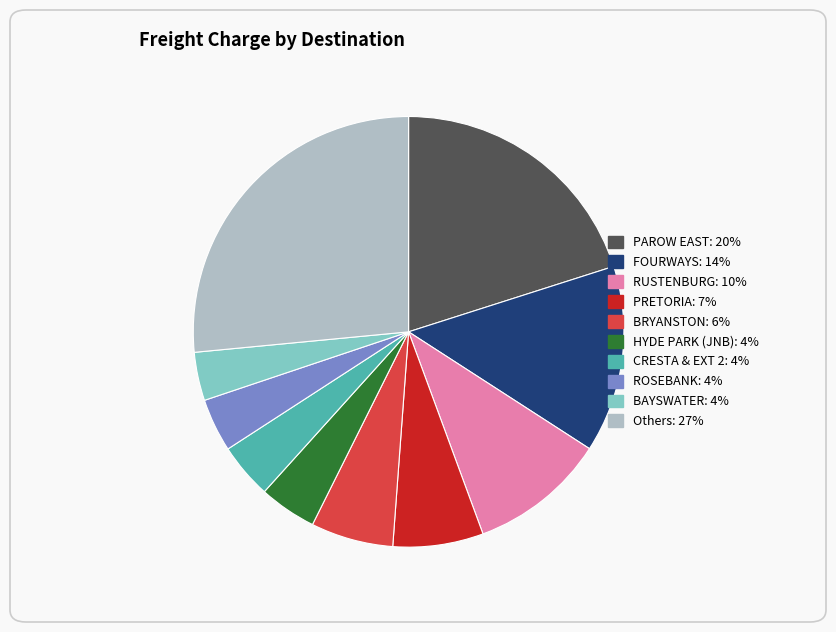

Is there any slice that represents more than half of the pie?

No